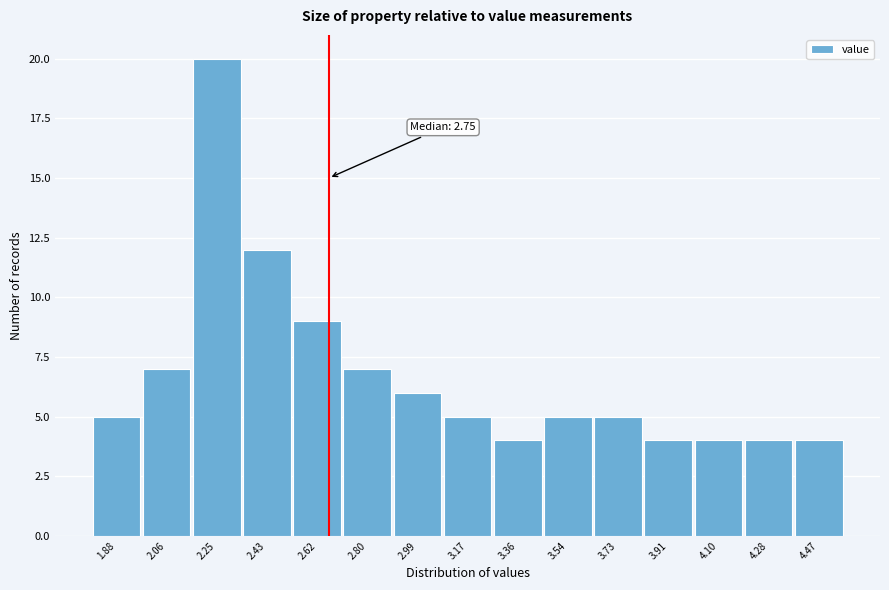

Reading left to right, transcribe all the data shown in this chart.

1.88=5	2.06=7	2.25=20	2.43=12	2.62=9	2.80=7	2.99=6	3.17=5	3.36=4	3.54=5	3.73=5	3.91=4	4.10=4	4.28=4	4.47=4